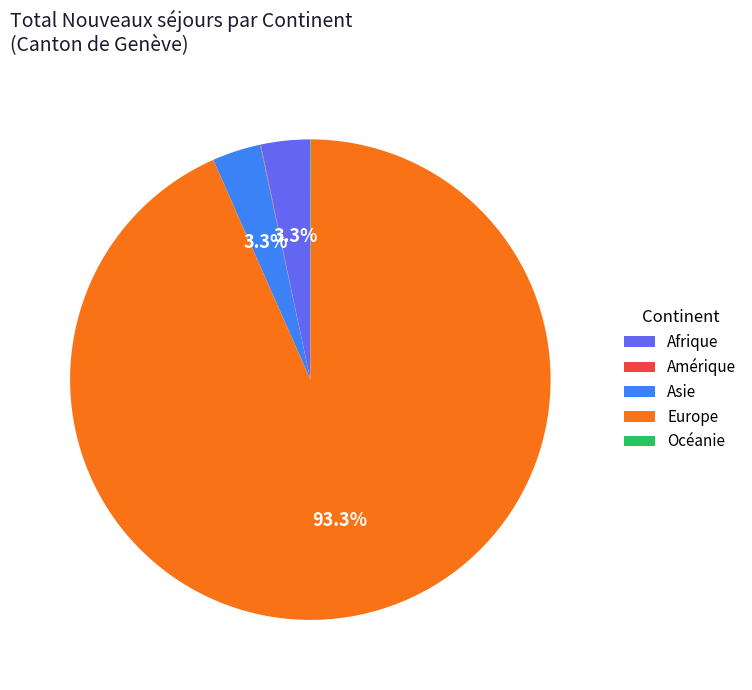

Which category has the biggest portion of the pie?

Europe